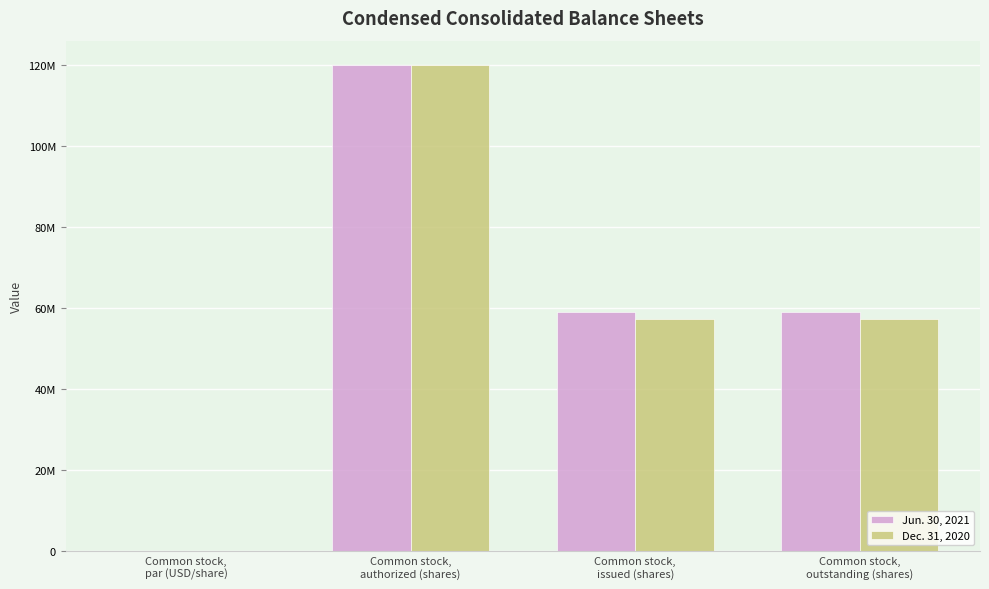

What is the label of the 2nd bar from the left?

Common stock,
authorized (shares)